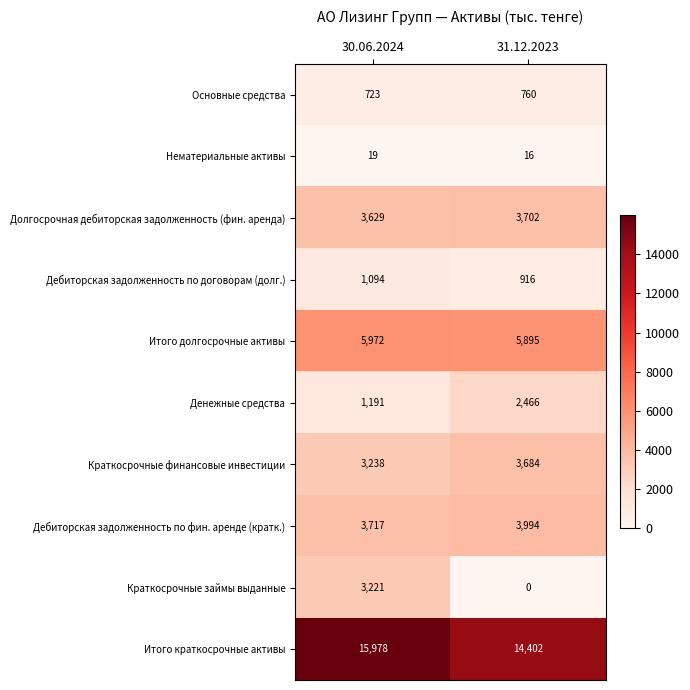

The value of Денежные средства at 31.12.2023 is 2466. True or false?

True